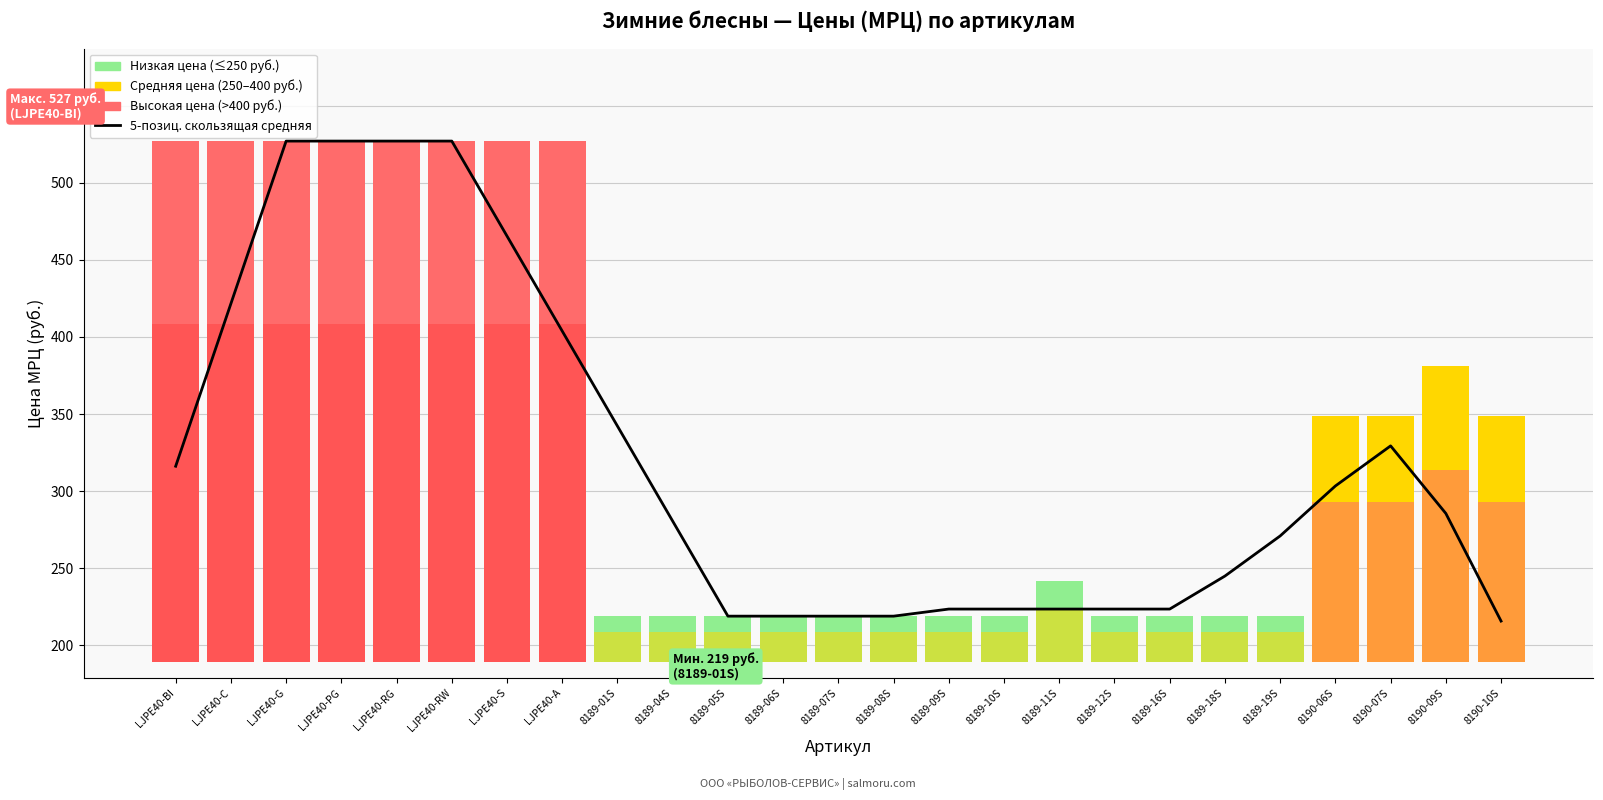

At which category does the chart reach its peak across all series?

LJPE40-G